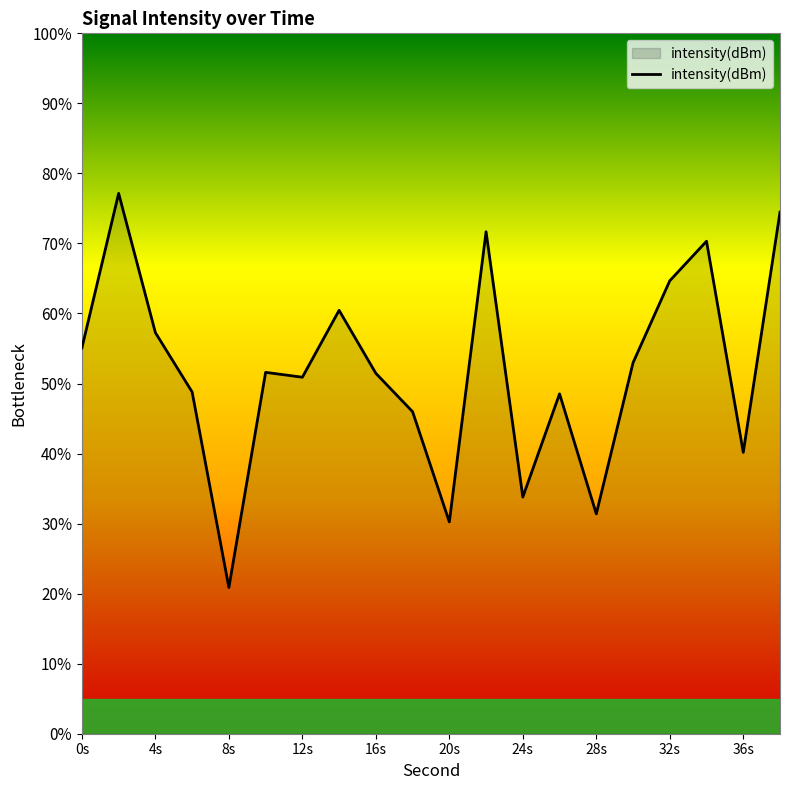

What is the difference between the maximum and minimum values?

56.3